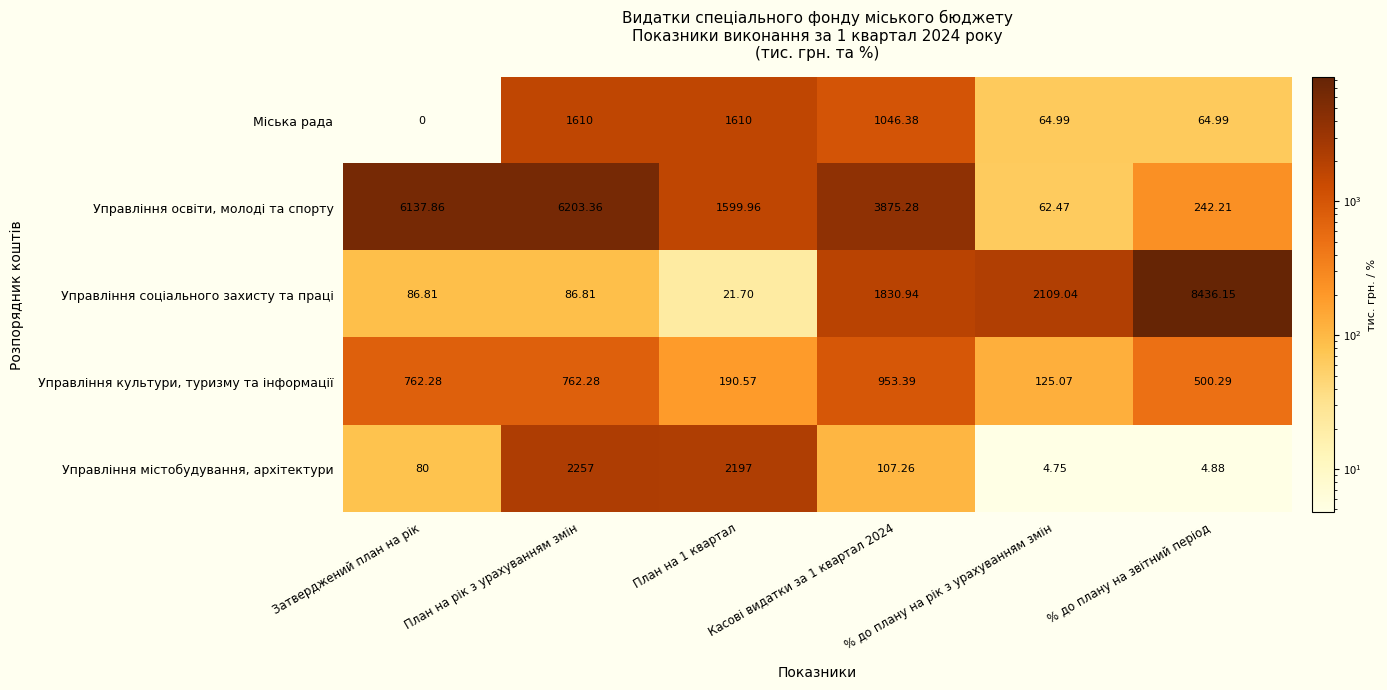

Is the value of Управління культури, туризму та інформації at Затверджений план на рік greater than the value of Управління соціального захисту та праці at % до плану на звітний період?

No